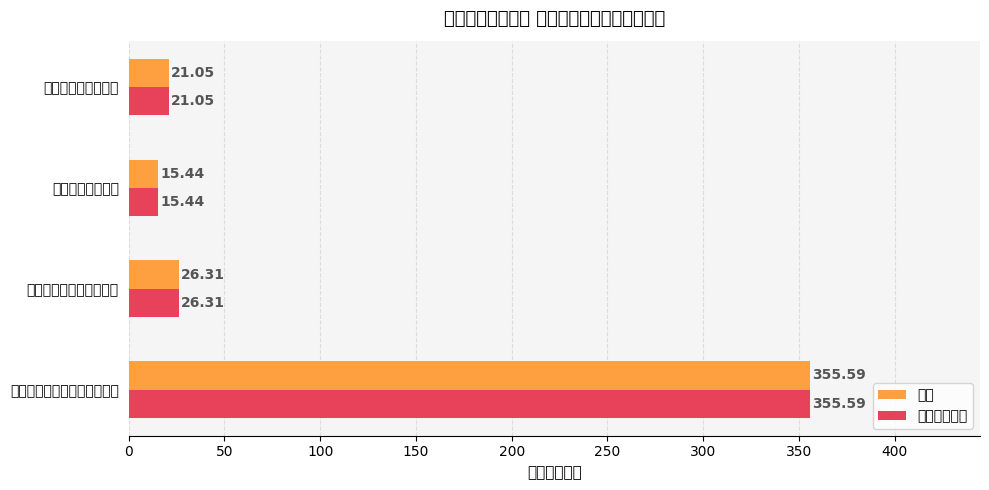

At which label is 一般公共预算 closest to 185?

六、社会保障和就业支出